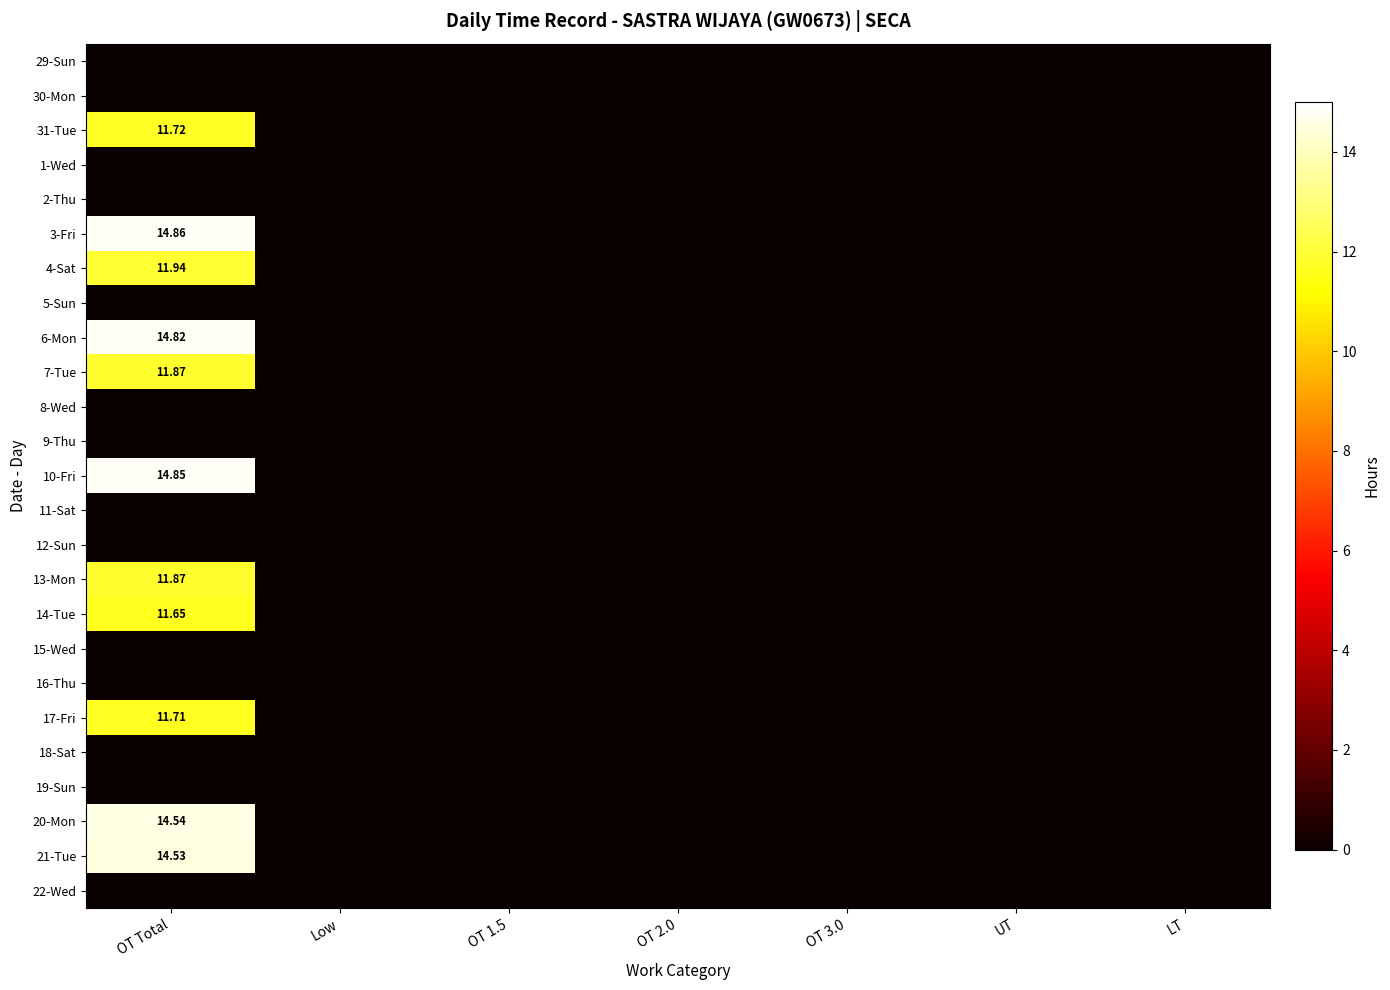

The value of 14-Tue at LT is -7.5. True or false?

False